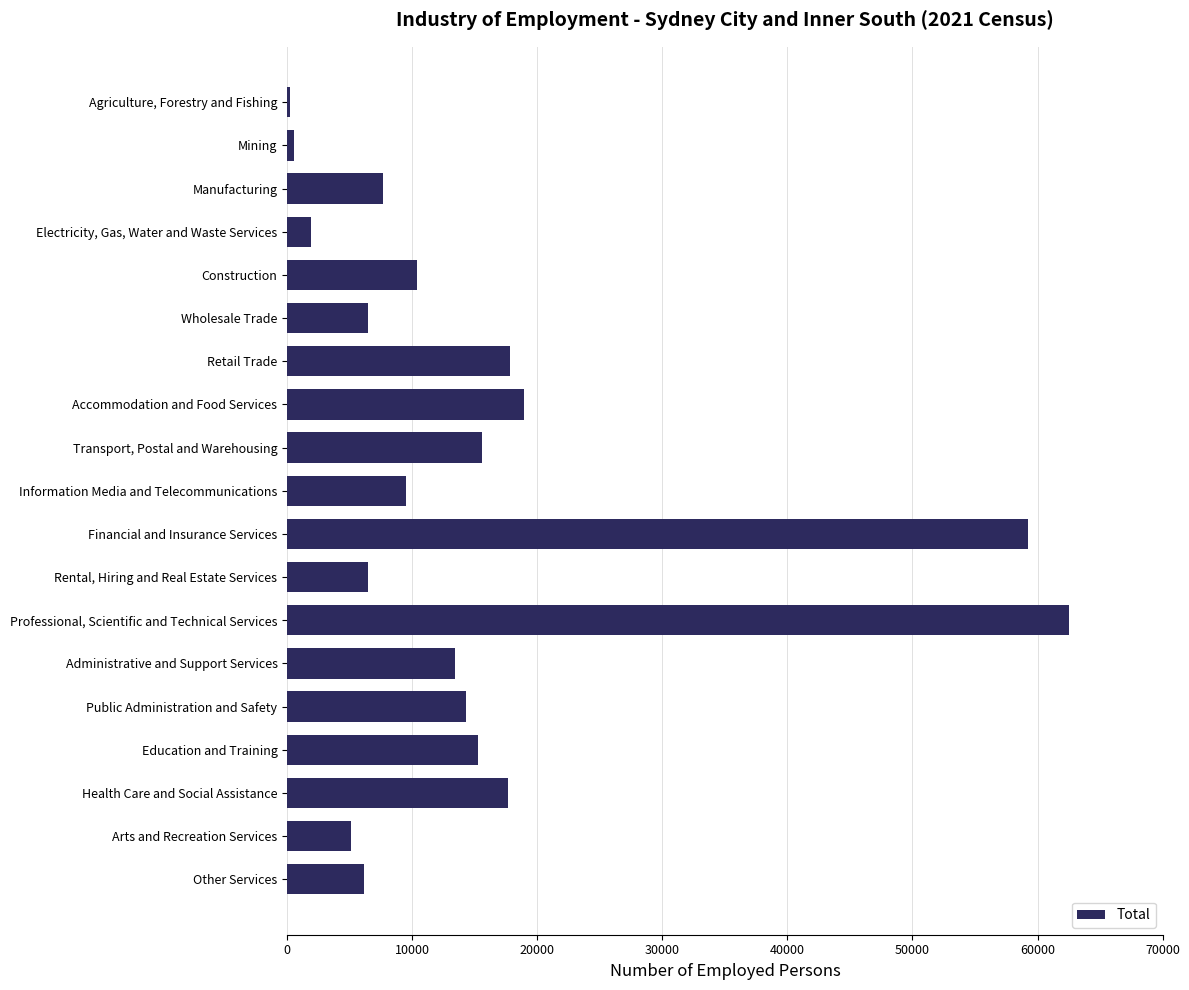

Does the chart contain stacked bars?

No